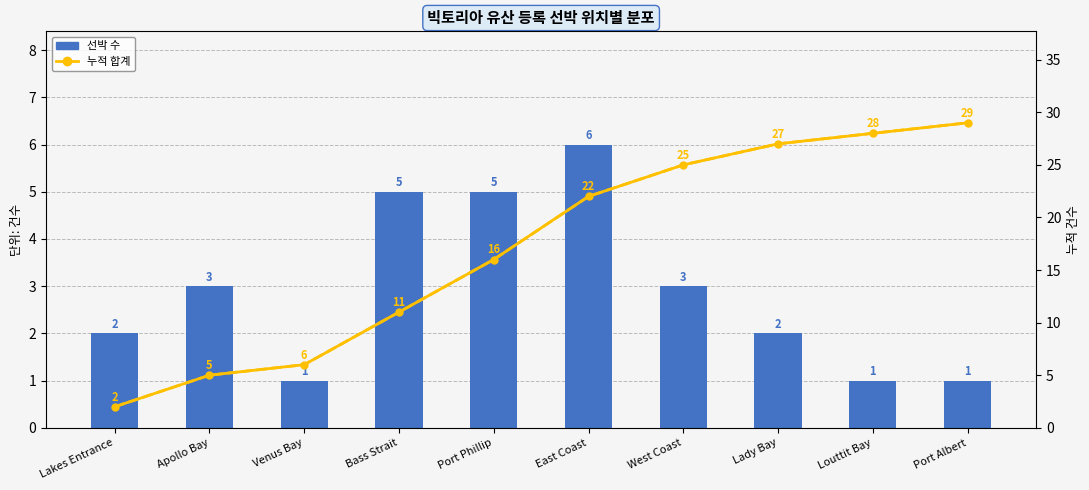

What are all the series names shown in the legend?

선박 수, 누적 합계